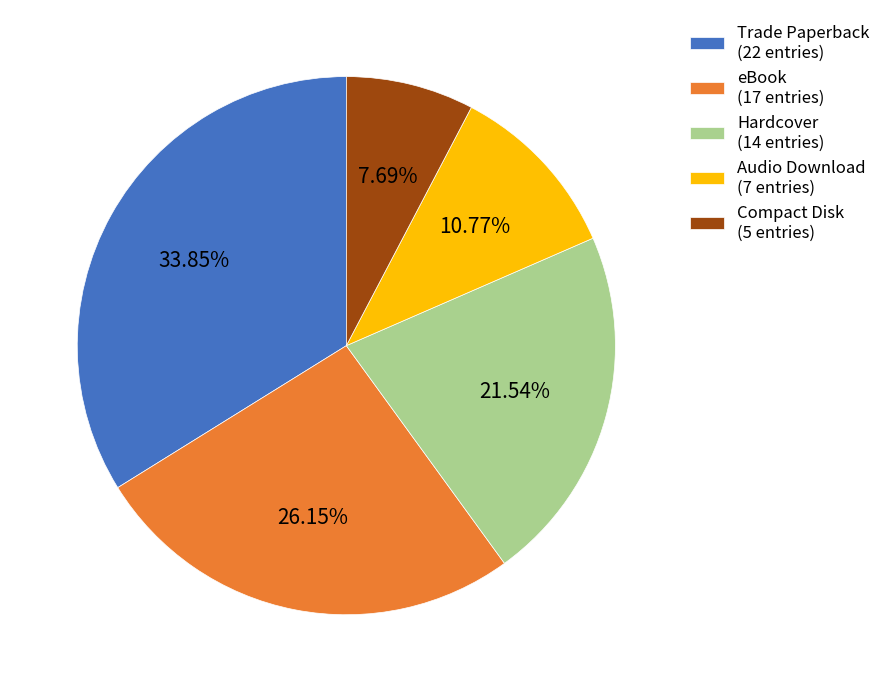

How much of the chart is everything except Compact Disk?

92.3%